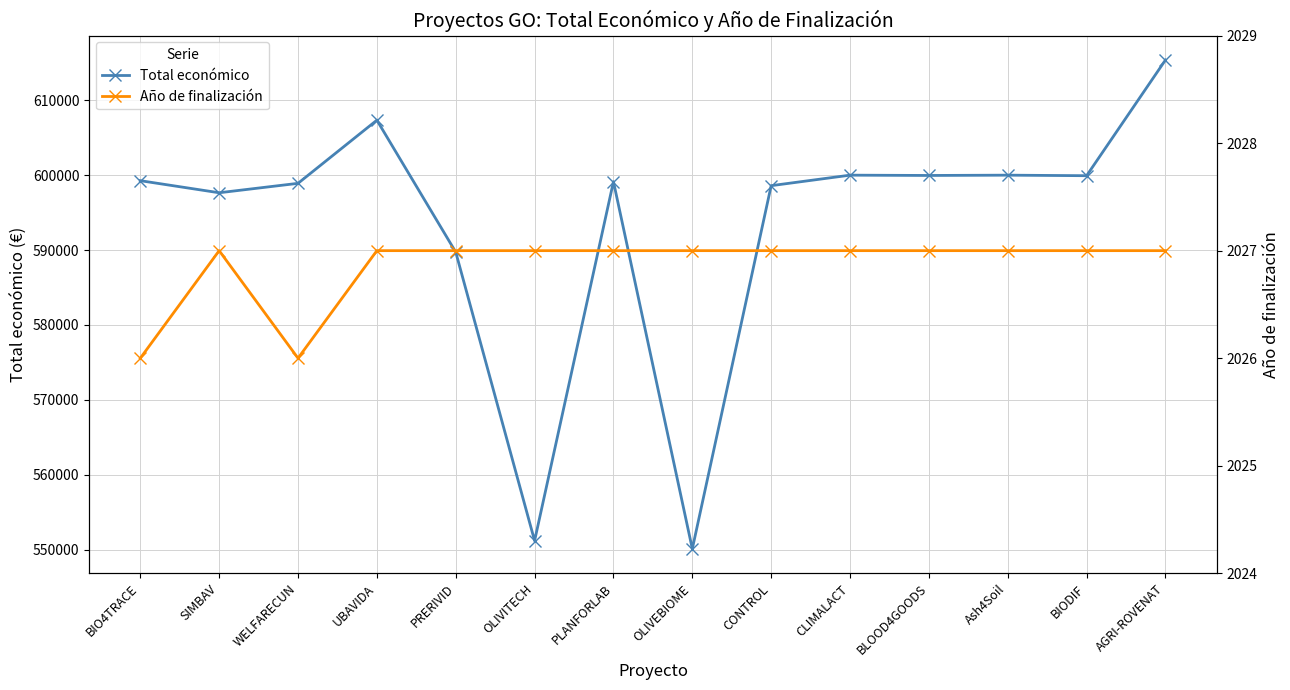

Reading left to right, what are all the values shown in this chart?

Total económico: BIO4TRACE=599262	SIMBAV=597651	WELFARECUN=598909	UBAVIDA=607342	PRERIVID=589731	OLIVITECH=551196	PLANFORLAB=599134	OLIVEBIOME=550111	CONTROL=598597	CLIMALACT=600000	BLOOD4GOODS=599960	Ash4Soil=600000	BIODIF=599927	AGRI-ROVENAT=615375
Año de finalización: BIO4TRACE=2026	SIMBAV=2027	WELFARECUN=2026	UBAVIDA=2027	PRERIVID=2027	OLIVITECH=2027	PLANFORLAB=2027	OLIVEBIOME=2027	CONTROL=2027	CLIMALACT=2027	BLOOD4GOODS=2027	Ash4Soil=2027	BIODIF=2027	AGRI-ROVENAT=2027